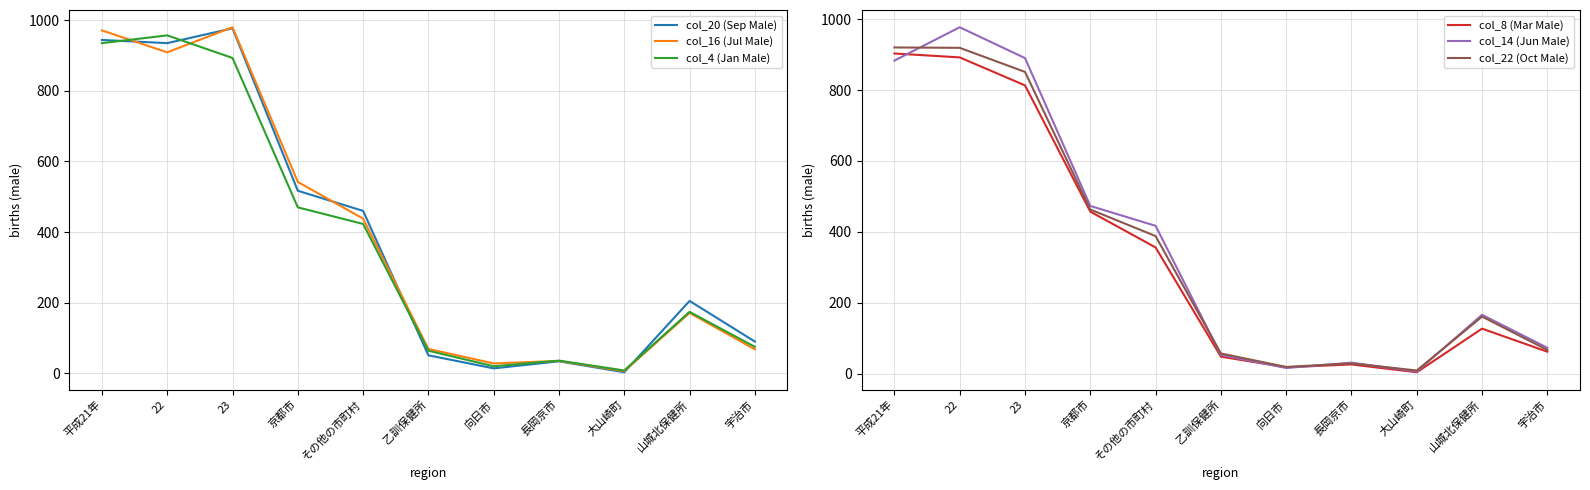

What is the label of the 5th point from the right?

向日市